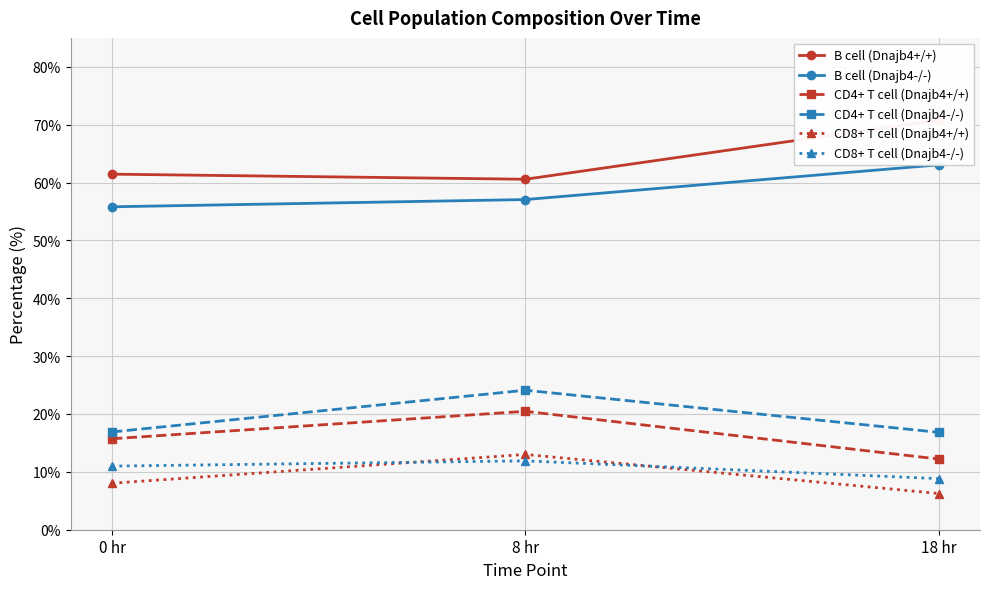

Rank the categories by B cell (Dnajb4+/+) value from lowest to highest.

8 hr, 0 hr, 18 hr